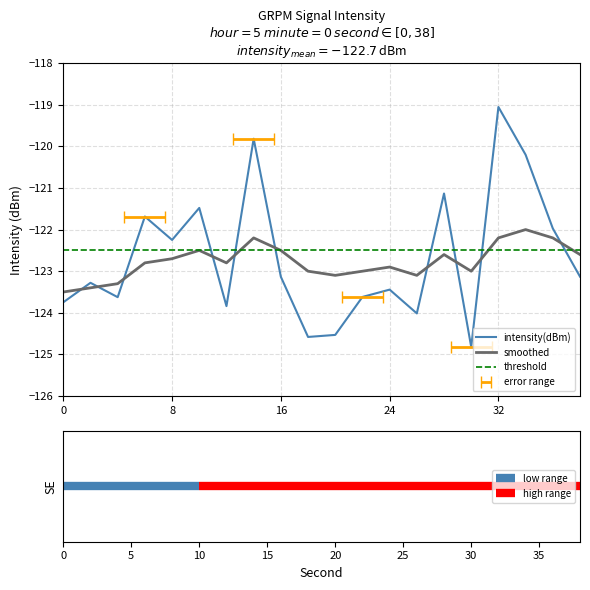

What is the value of the smoothed point at the 15th from the left?

-122.6